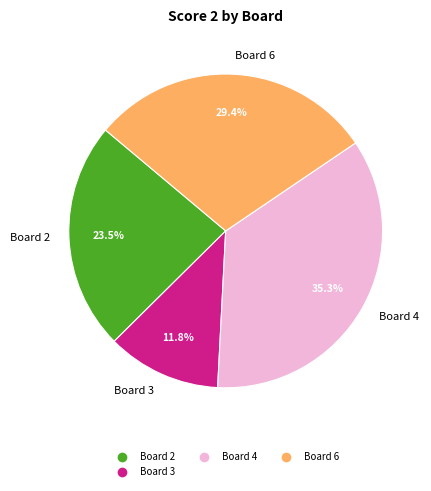

What is the smallest slice in the pie chart?

Board 3